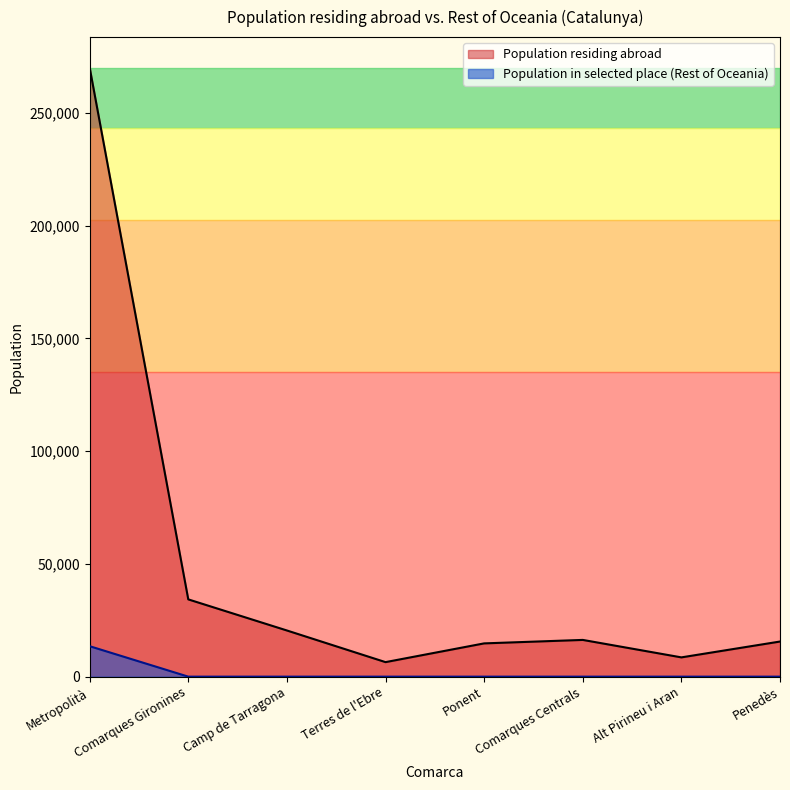

What is the label of the 4th point from the left?

Terres de l'Ebre